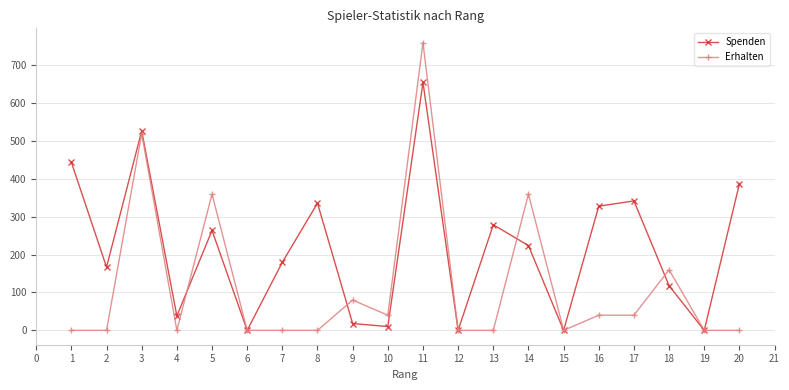

Which series has the largest total across all categories?

Spenden